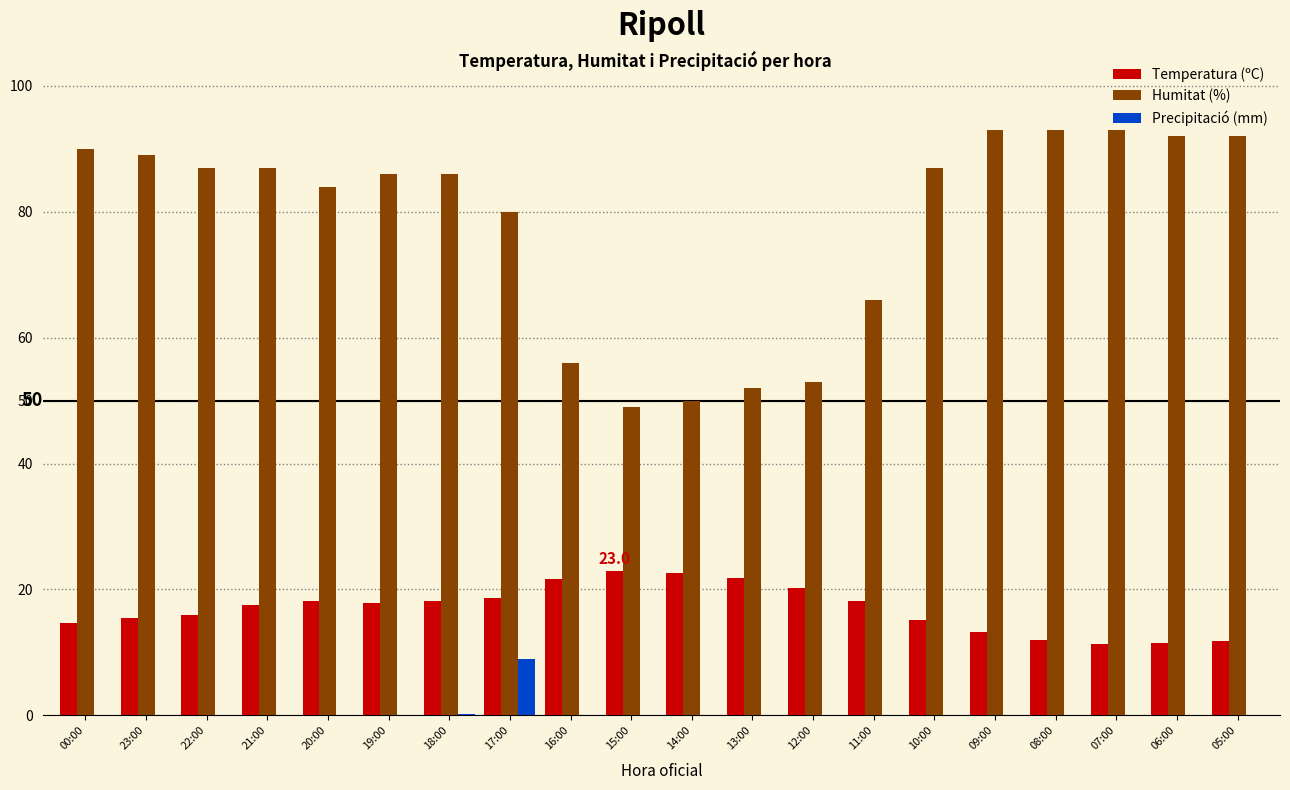

What is the maximum value shown in the chart?

93.0